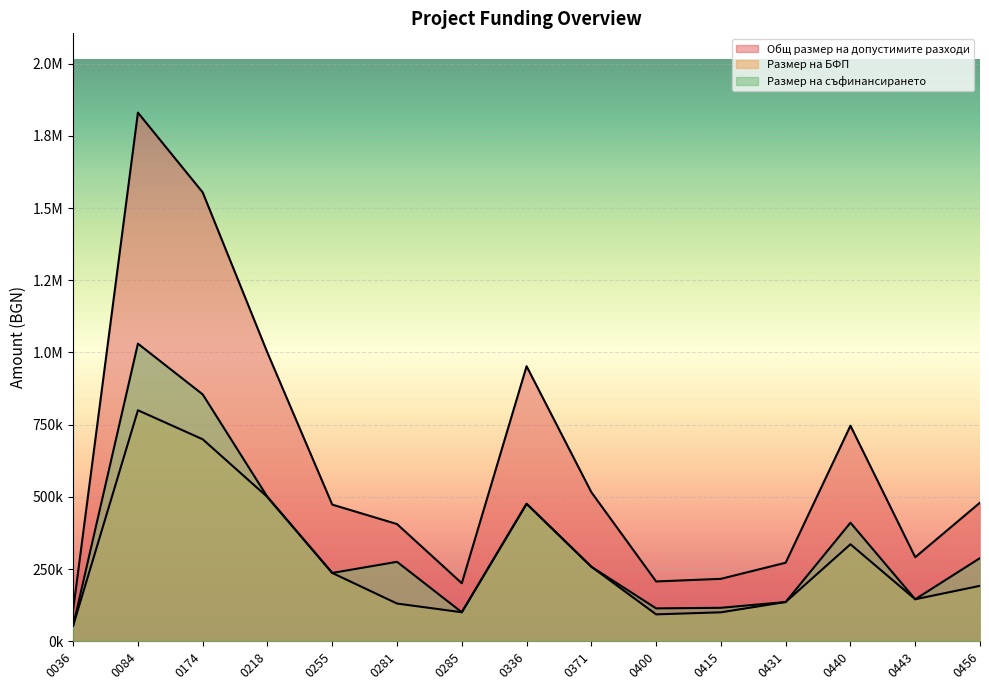

What is the spread (max minus min) of values at 0084?

1030439.6